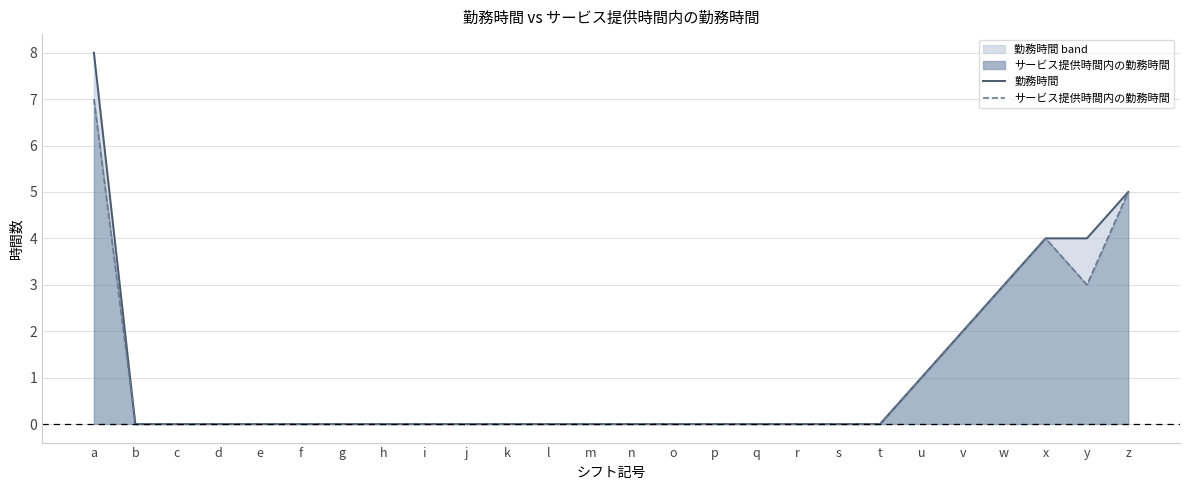

Reading right to left, extract all data points from this chart.

勤務時間: 5	4	4	3	2	1	0	0	0	0	0	0	0	0	0	0	0	0	0	0	0	0	0	0	0	8
サービス提供時間内の勤務時間: 5	3	4	3	2	1	0	0	0	0	0	0	0	0	0	0	0	0	0	0	0	0	0	0	0	7